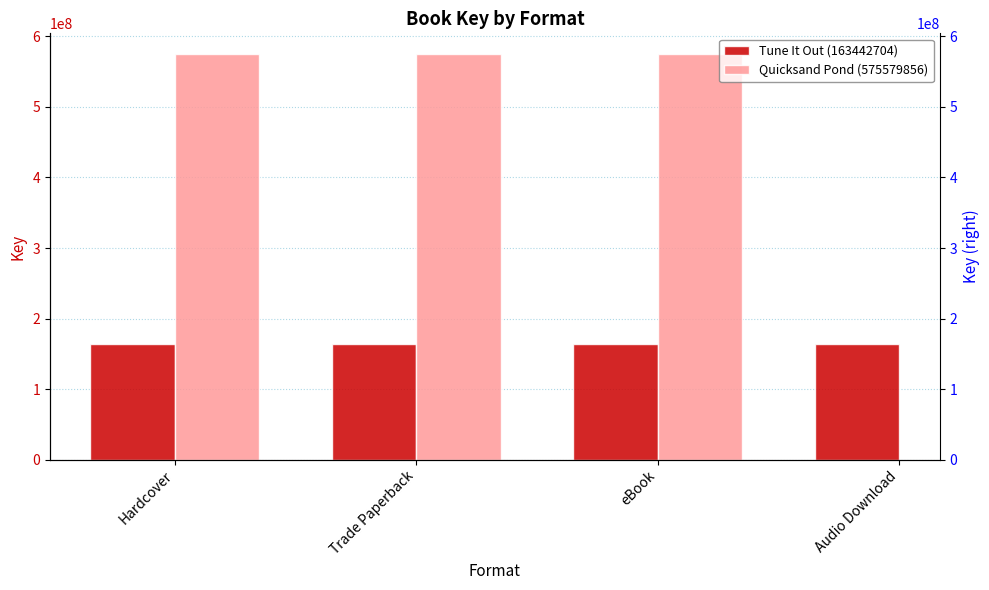

What is the value of the Quicksand Pond (575579856) bar at the 1st from the left?

575579856.0